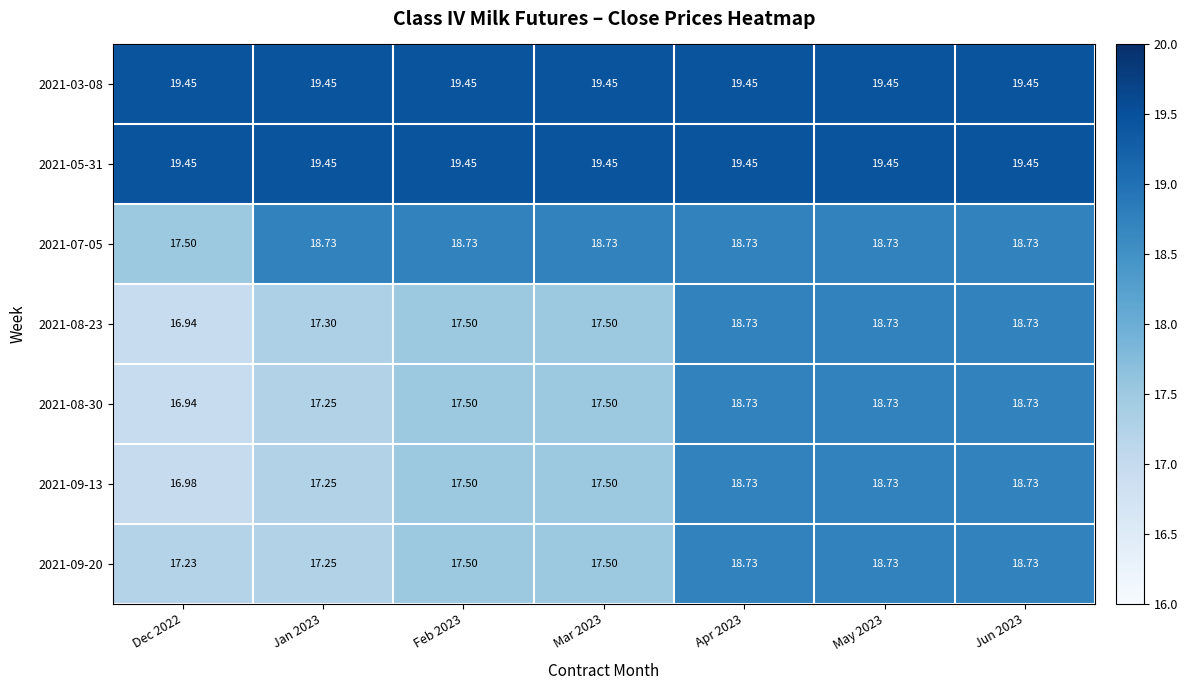

What is the smallest value displayed?

16.9